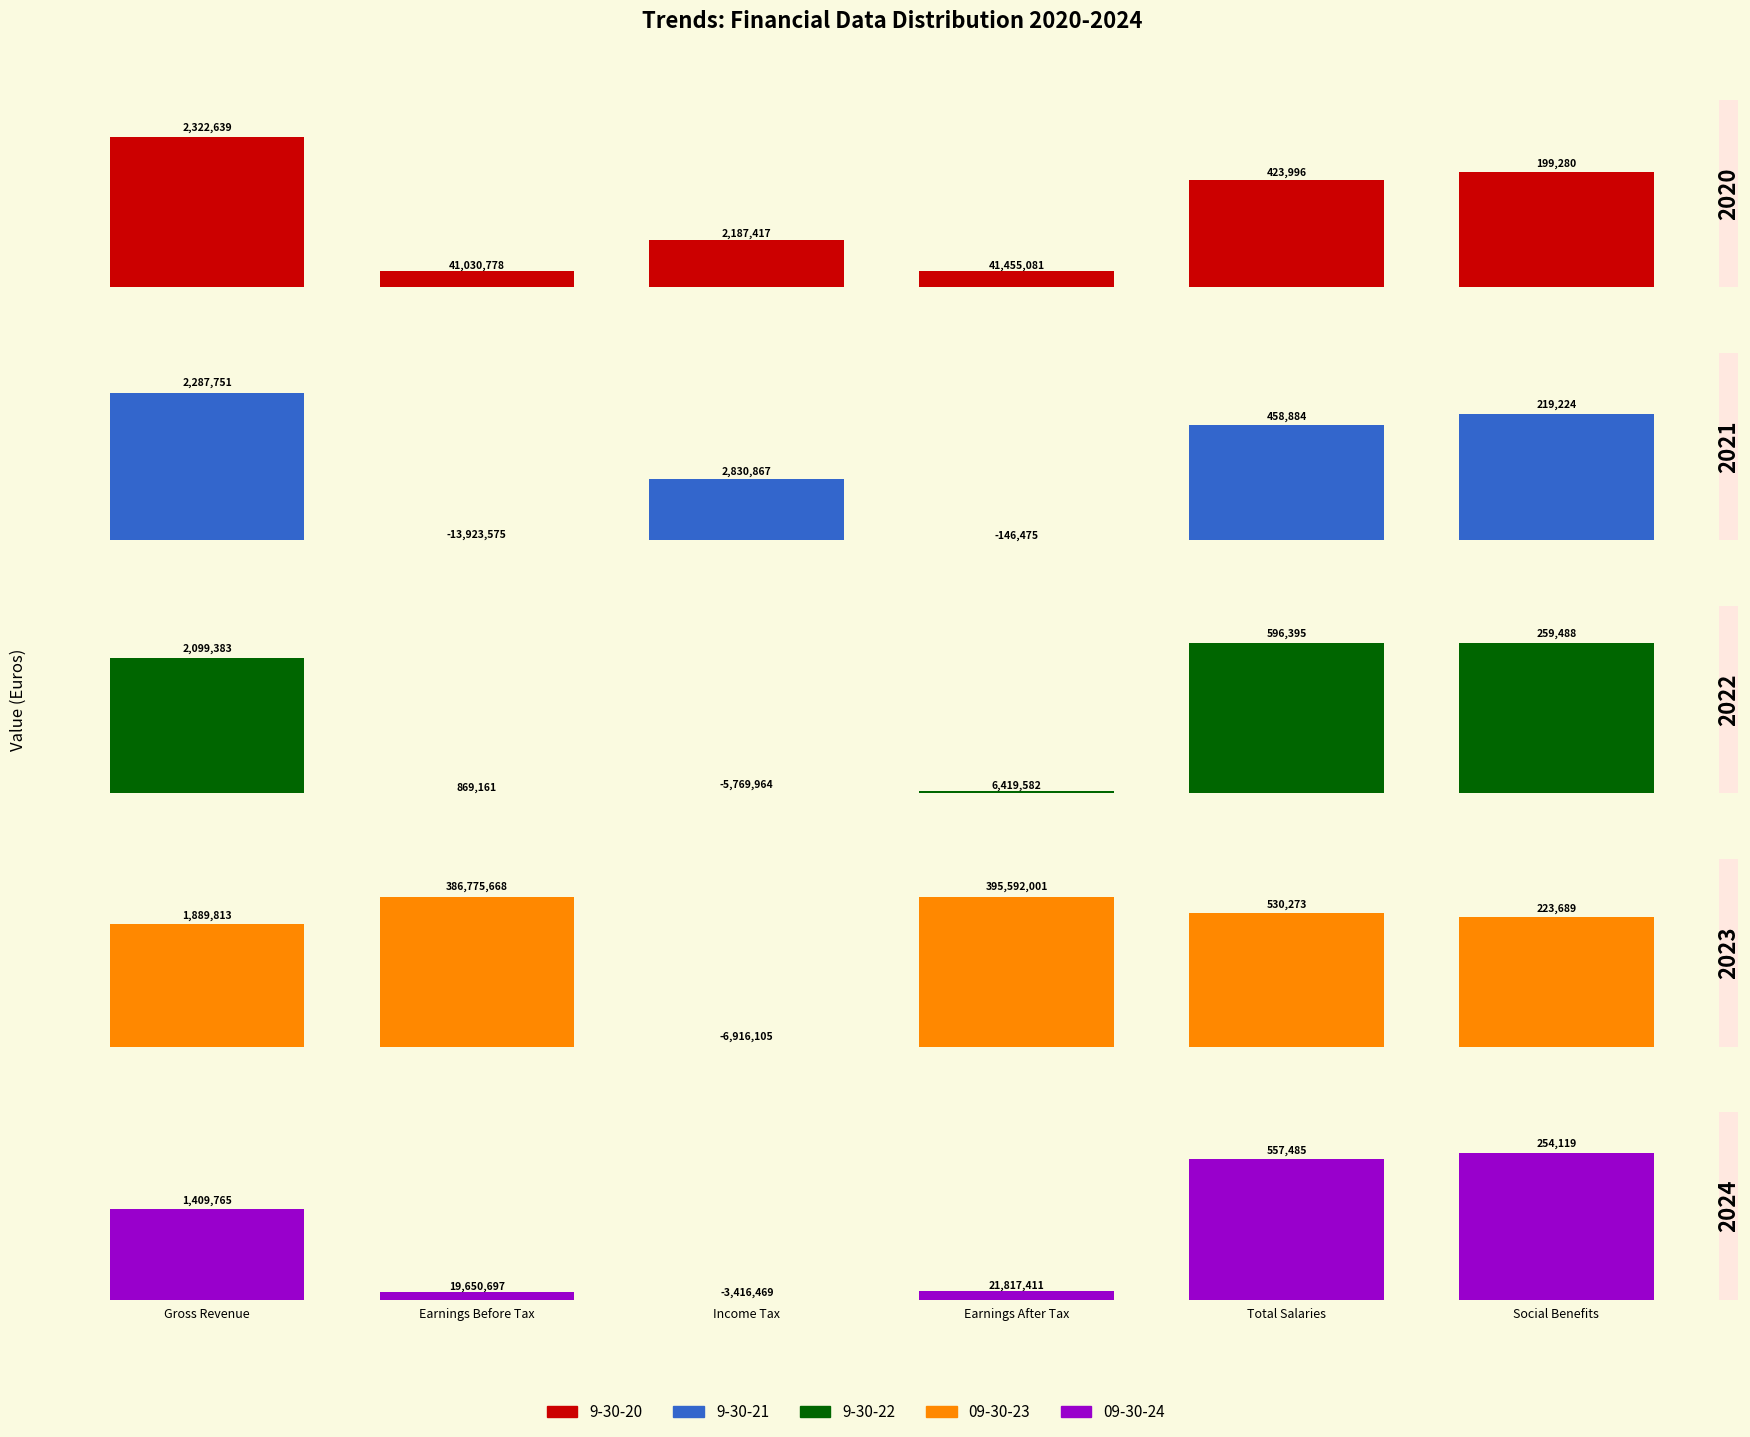

Reading right to left, list all the values displayed in this chart.

9-30-20: 199280	423996	41455081	2187417	41030778	2322639
9-30-21: 219224	458884	-146475	2830867	-13923575	2287751
9-30-22: 259488	596395	6419582	-5769964	869161	2099383
09-30-23: 223689	530273	395592001	-6916105	386775668	1889813
09-30-24: 254119	557485	21817411	-3416469	19650697	1409765